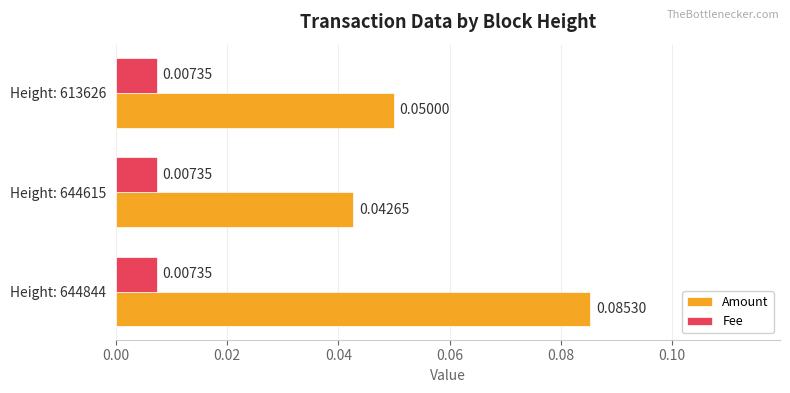

At Height: 613626, list the series in order from largest to smallest.

Amount, Fee